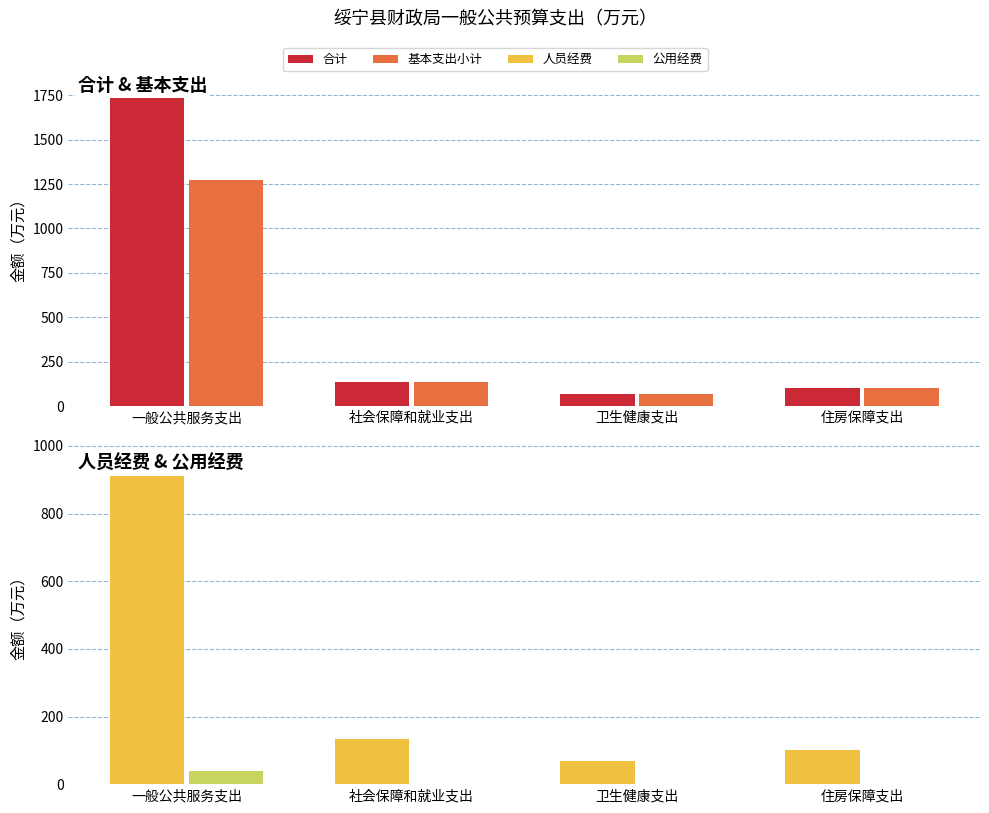

Reading left to right, what are all the values shown in this chart?

合计: 一般公共服务支出=1823.3	社会保障和就业支出=134.6	卫生健康支出=69.4	住房保障支出=100.9
基本支出小计: 一般公共服务支出=1270.3	社会保障和就业支出=134.6	卫生健康支出=69.4	住房保障支出=100.9
人员经费: 一般公共服务支出=957.9	社会保障和就业支出=134.6	卫生健康支出=69.4	住房保障支出=100.9
公用经费: 一般公共服务支出=37.7	社会保障和就业支出=0.0	卫生健康支出=0.0	住房保障支出=0.0